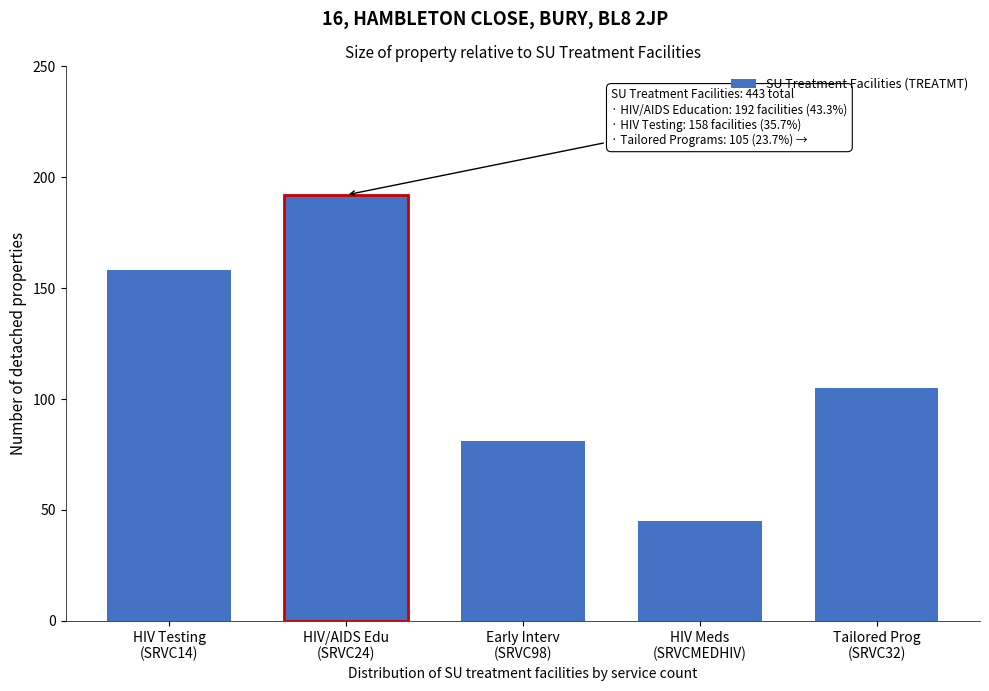

Reading left to right, transcribe all the data shown in this chart.

158	192	81	45	105